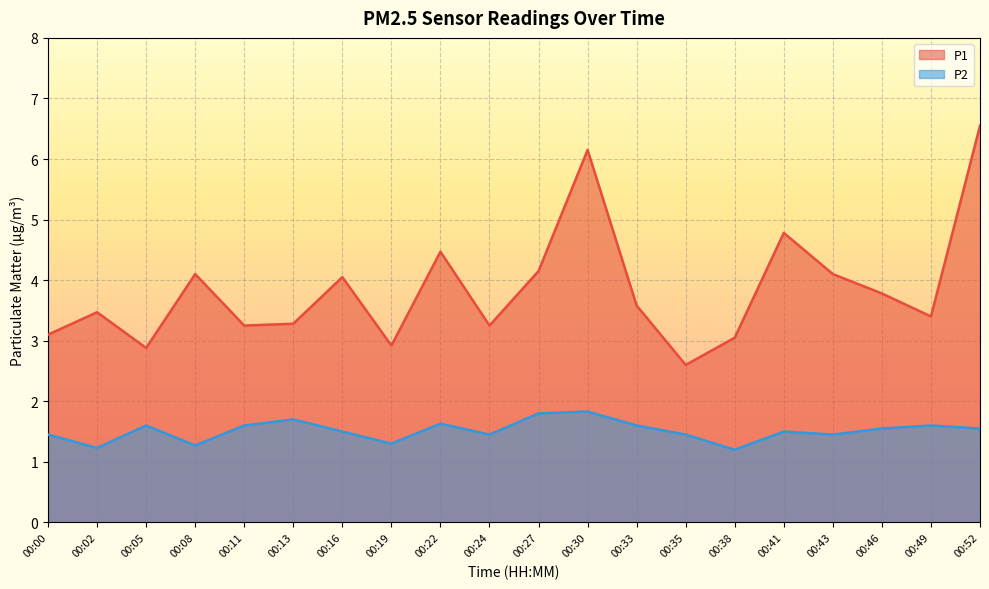

Count the number of data series in this chart.

2